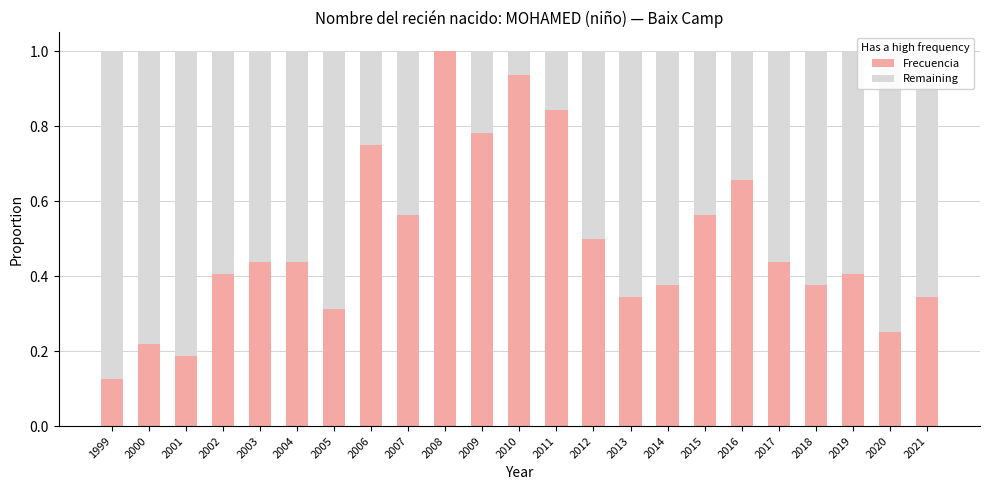

What is the total value across all series at 2018?

1.0